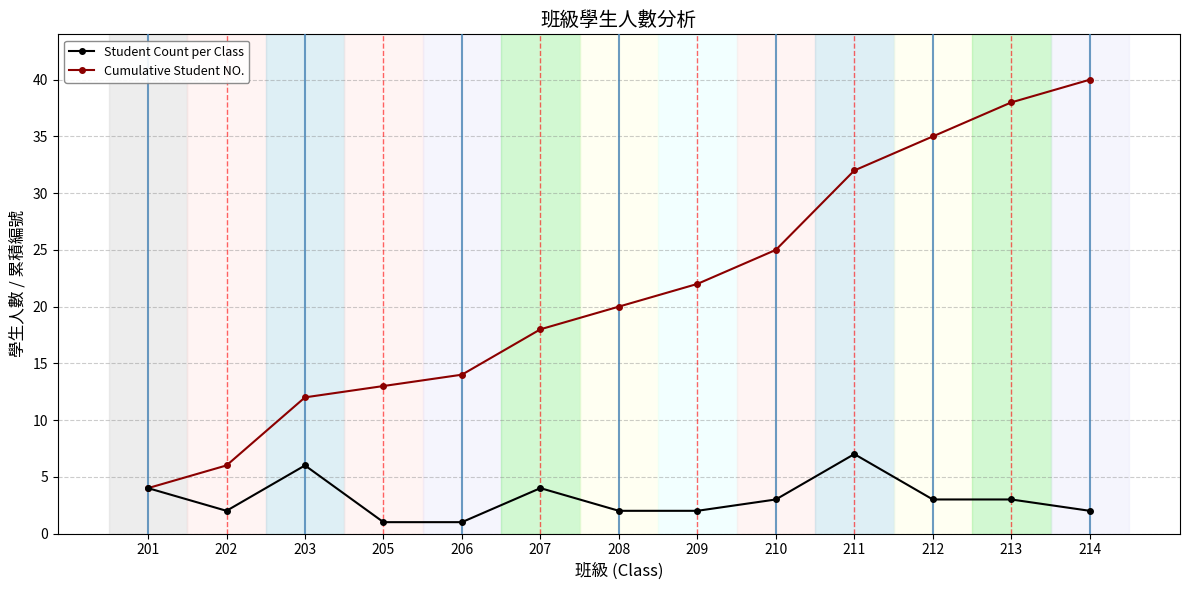

Reading left to right, extract all data points from this chart.

Student Count per Class: 201=4	202=2	203=6	205=1	206=1	207=4	208=2	209=2	210=3	211=7	212=3	213=3	214=2
Cumulative Student NO.: 201=4	202=6	203=12	205=13	206=14	207=18	208=20	209=22	210=25	211=32	212=35	213=38	214=40